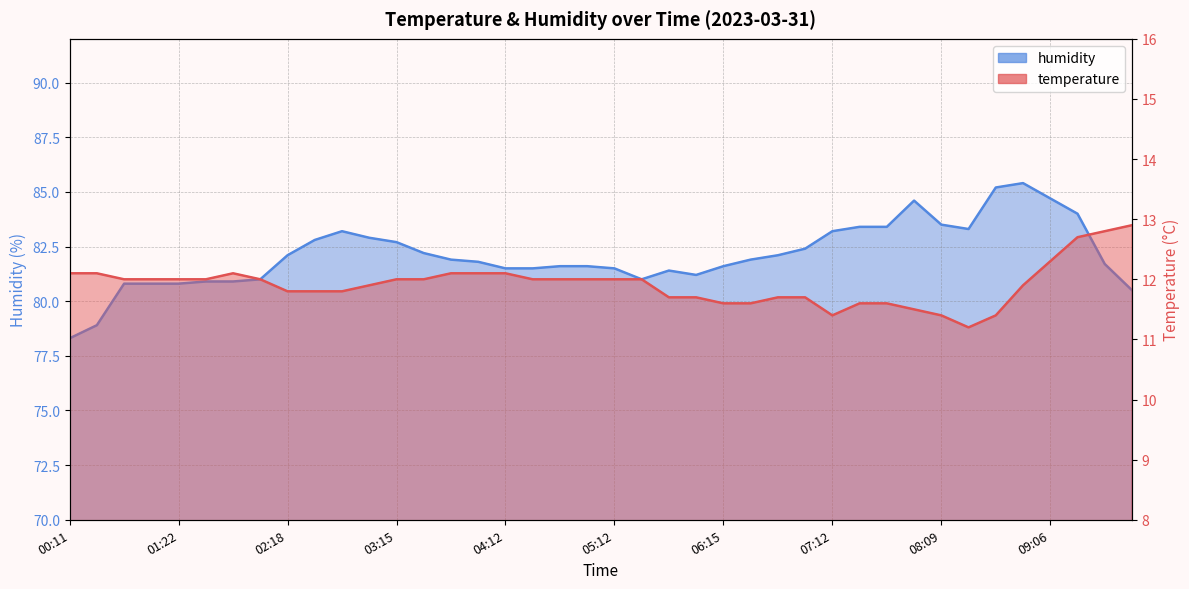

List the series in order of their peak value, lowest first.

temperature, humidity